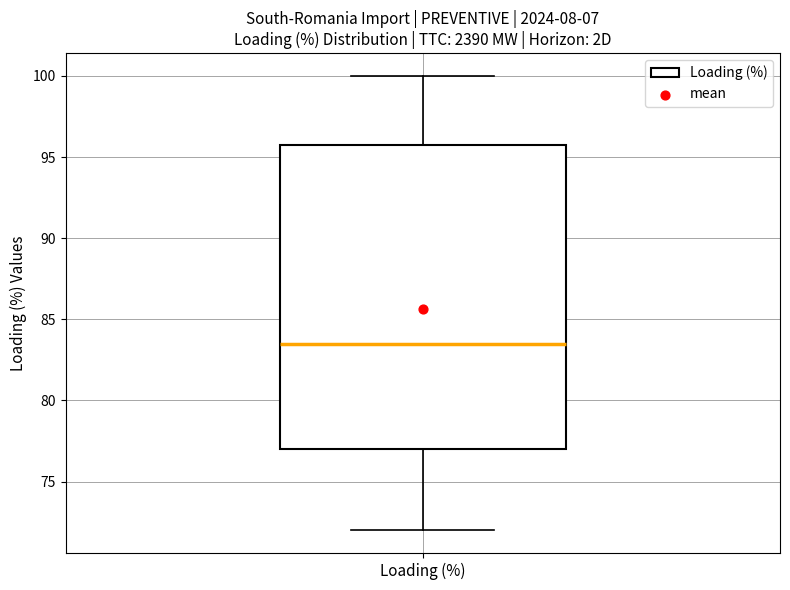

Where does the median line of the box for Loading (%) sit on the y-axis? The values are not printed on the chart, so give them approximately, as read against the axis.

83.5